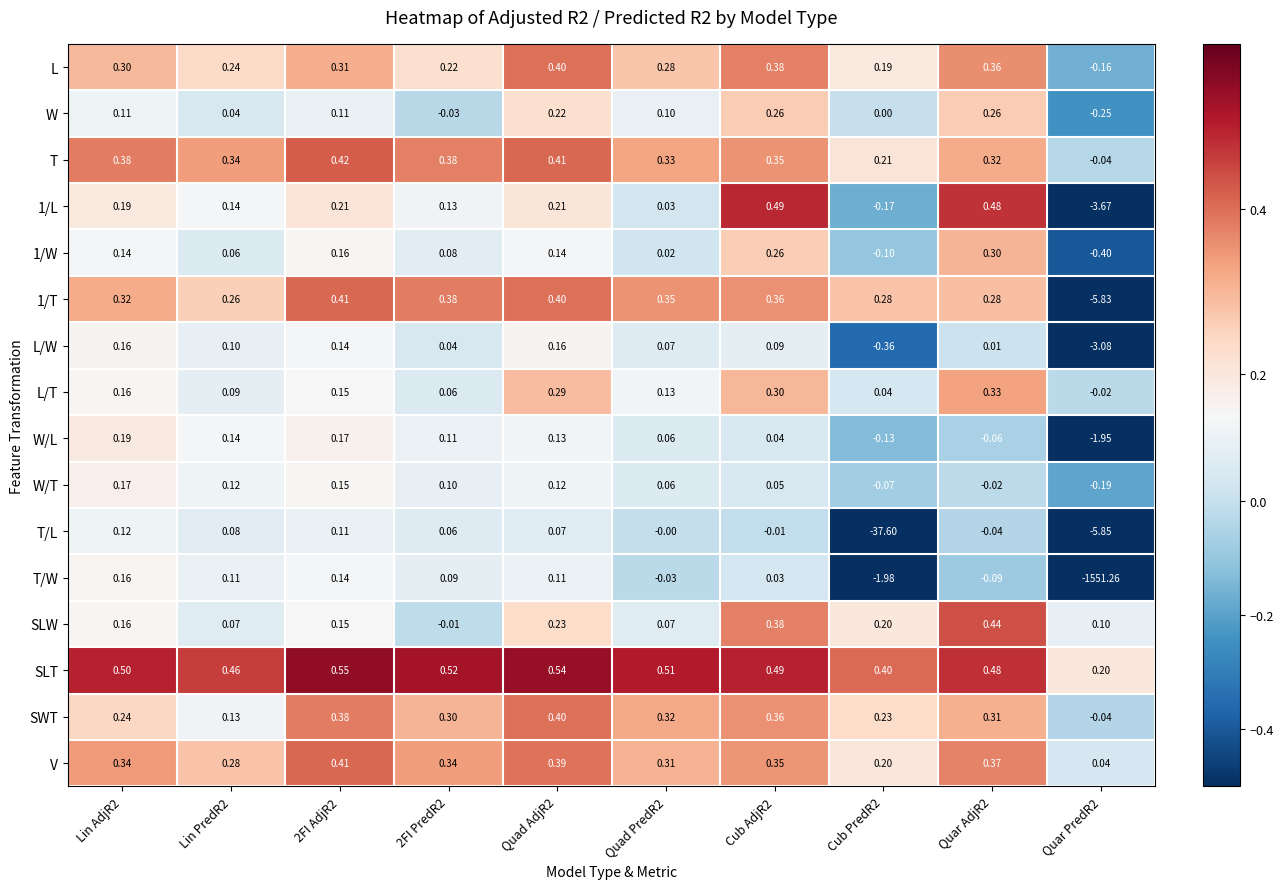

What is the smallest value displayed?

-1551.3